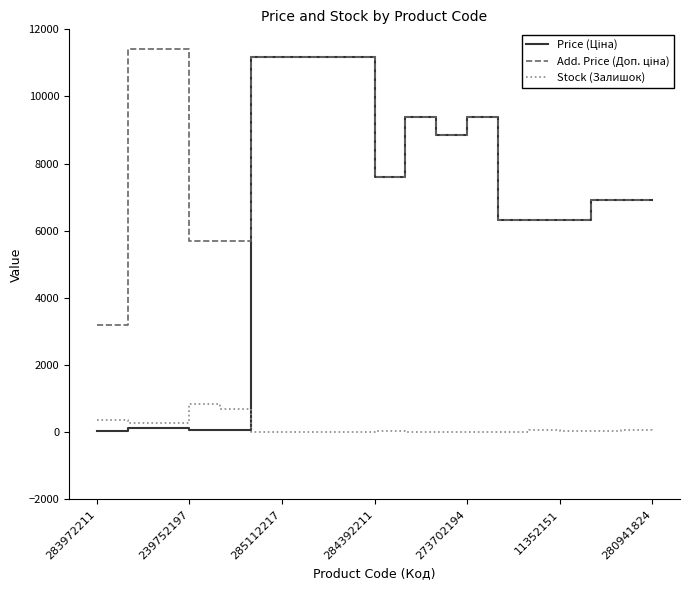

What is the highest value of the Stock (Залишок) series?

845.0